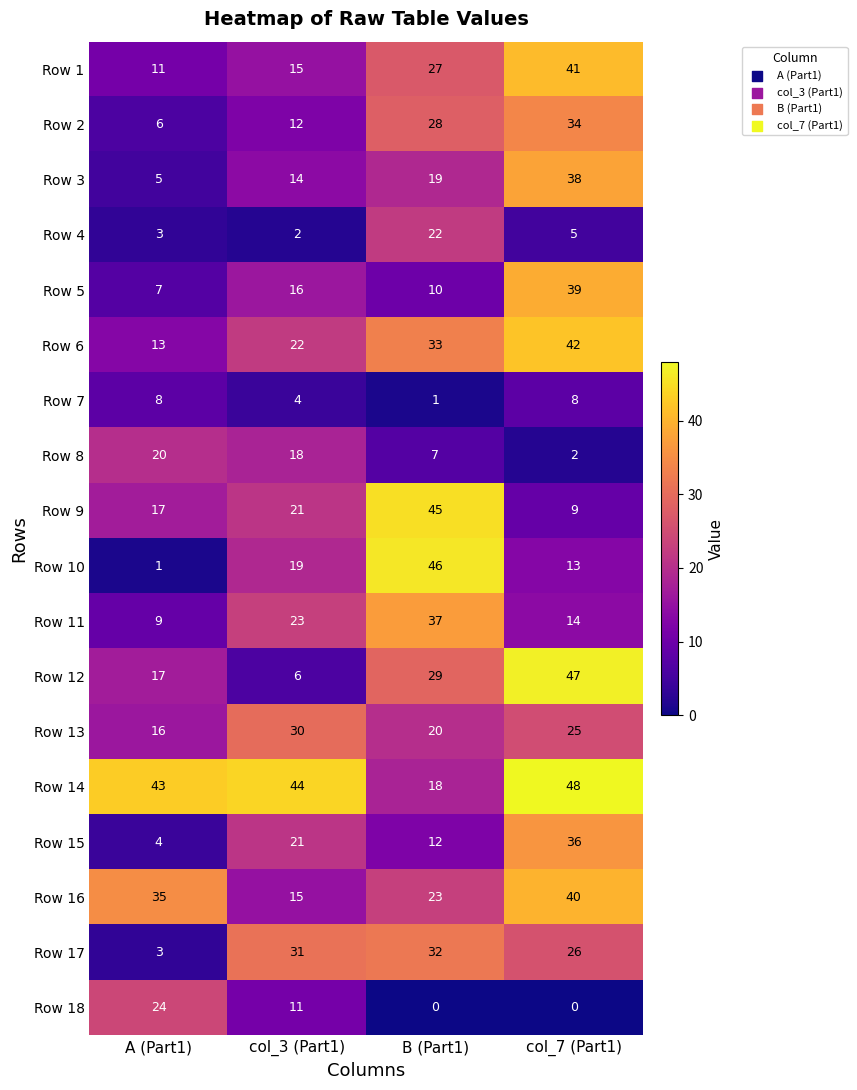

What is the spread (max minus min) of values at B (Part1)?

46